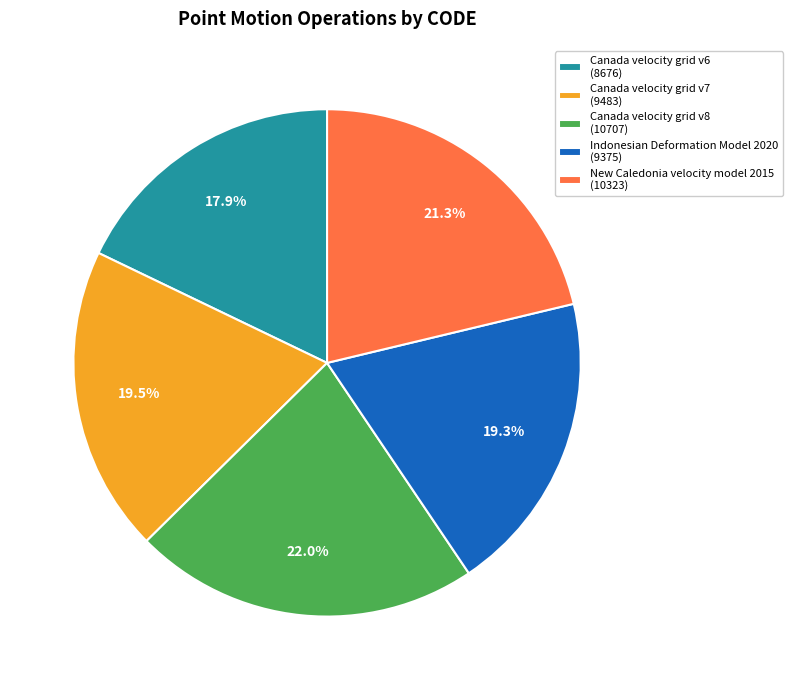

The New Caledonia velocity model 2015 slice represents 13% of the pie. True or false?

False